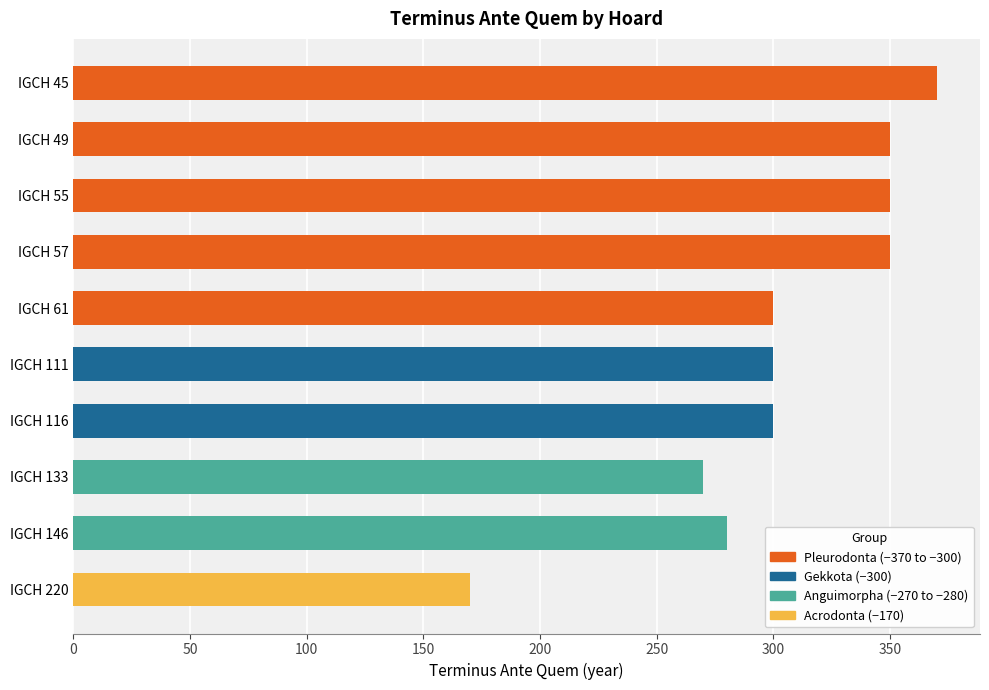

What is the sum of all values?

3040